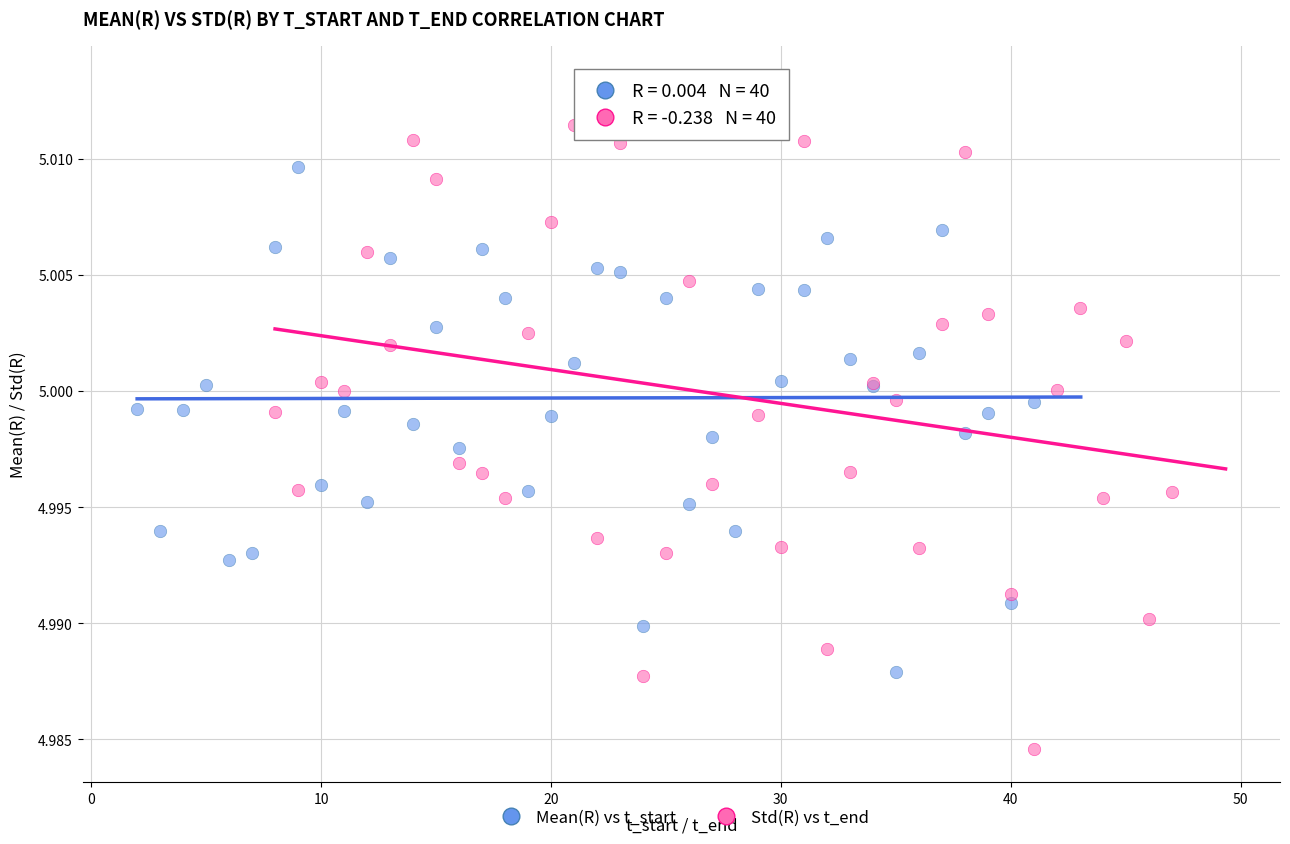

Which series contains the highest Y value?

Std(R) vs t_end